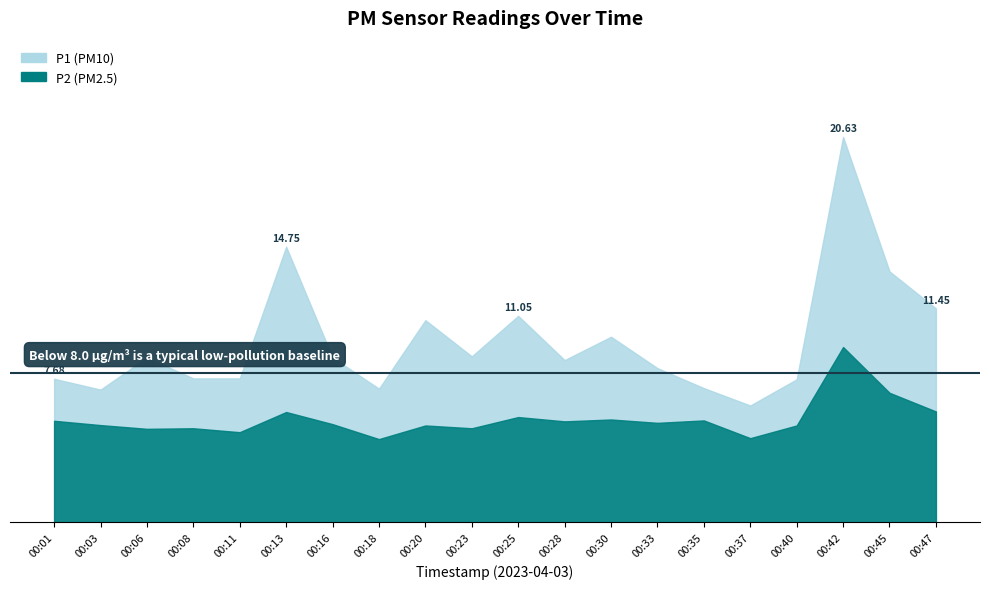

List the labels in order of P1 value, smallest first.

00:37, 00:03, 00:18, 00:35, 00:40, 00:01, 00:08, 00:11, 00:33, 00:28, 00:06, 00:16, 00:23, 00:30, 00:20, 00:25, 00:47, 00:45, 00:13, 00:42